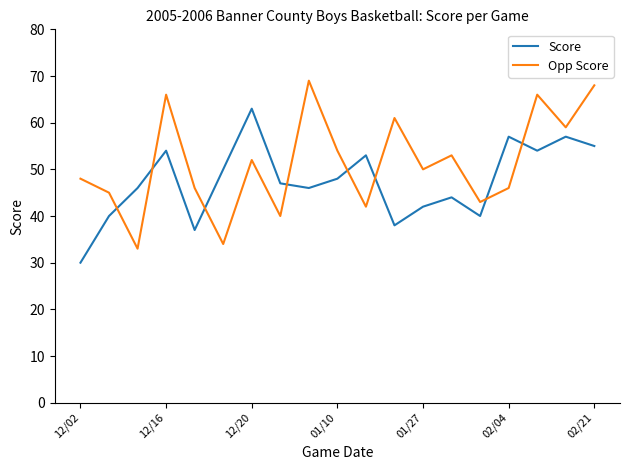

Which series has the largest total across all categories?

Opp Score